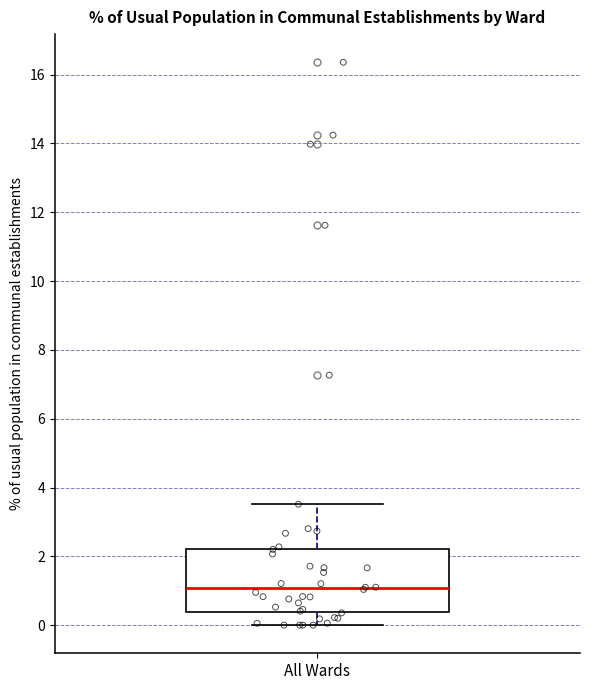

Read this box plot against the y-axis: the position of the median line, the range covered by the box, and the ends of both whiskers. The values are not printed on the chart, so give them approximately, as read against the axis.

median 1.0, box 0.4 to 2.2, whiskers 0.0 to 3.6